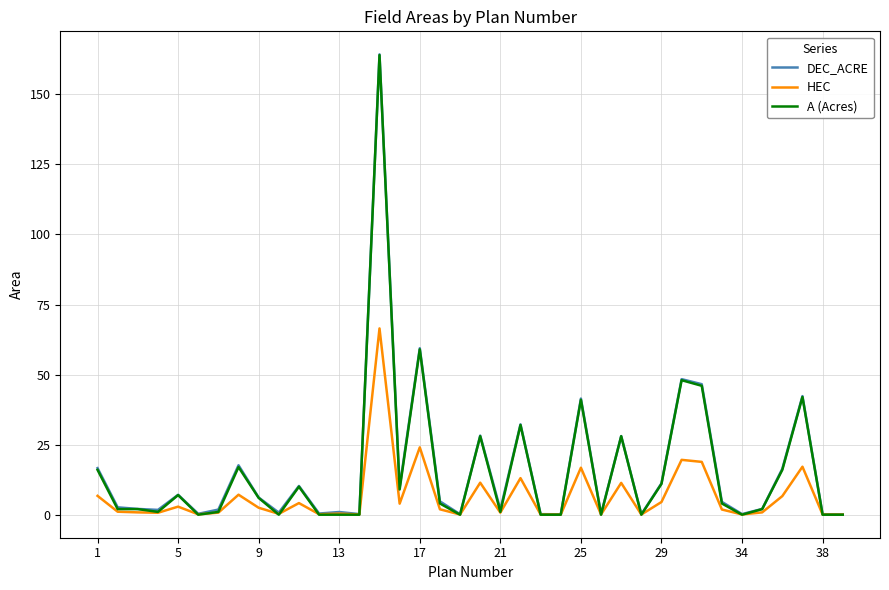

What is the maximum value for DEC_ACRE?

164.3